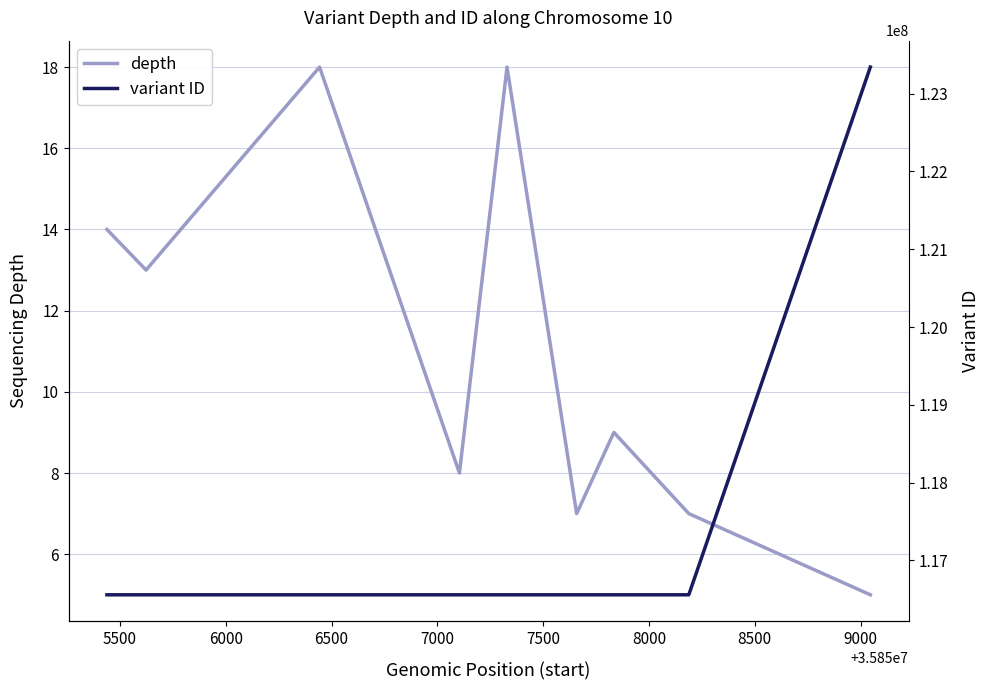

What is the maximum value for depth?

18